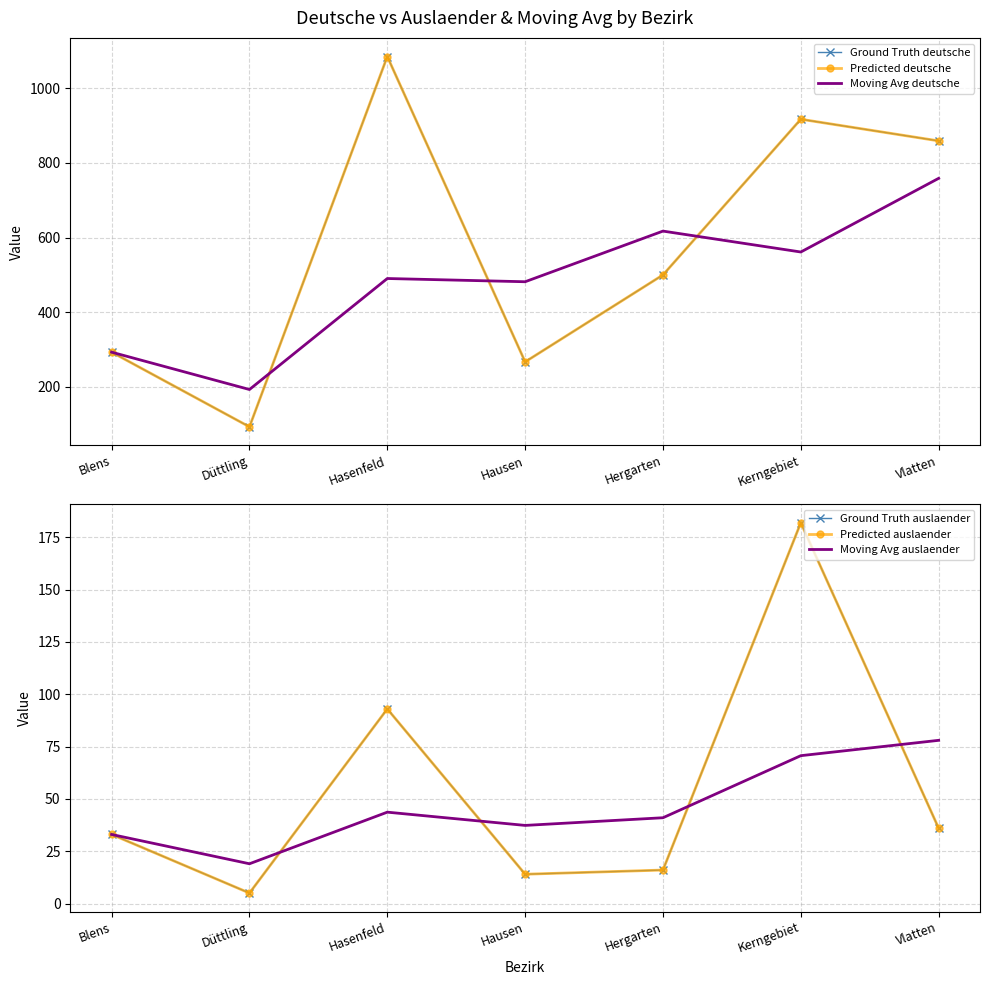

In Moving Avg auslaender, how many points are higher than both neighbors (excluding endpoints)?

1